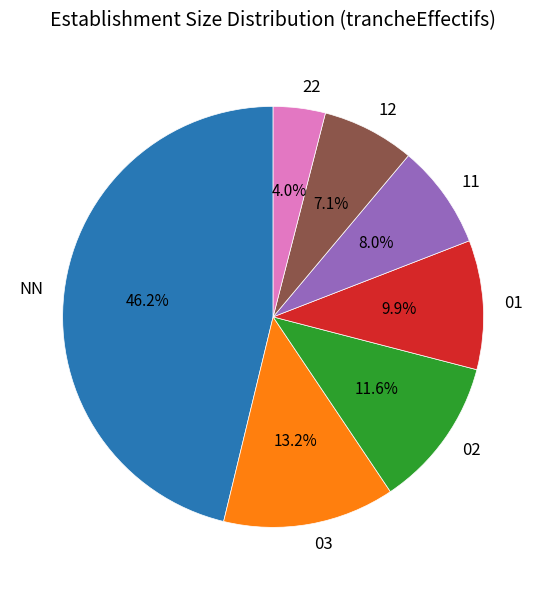

Between 12 and 22, which is larger?

12